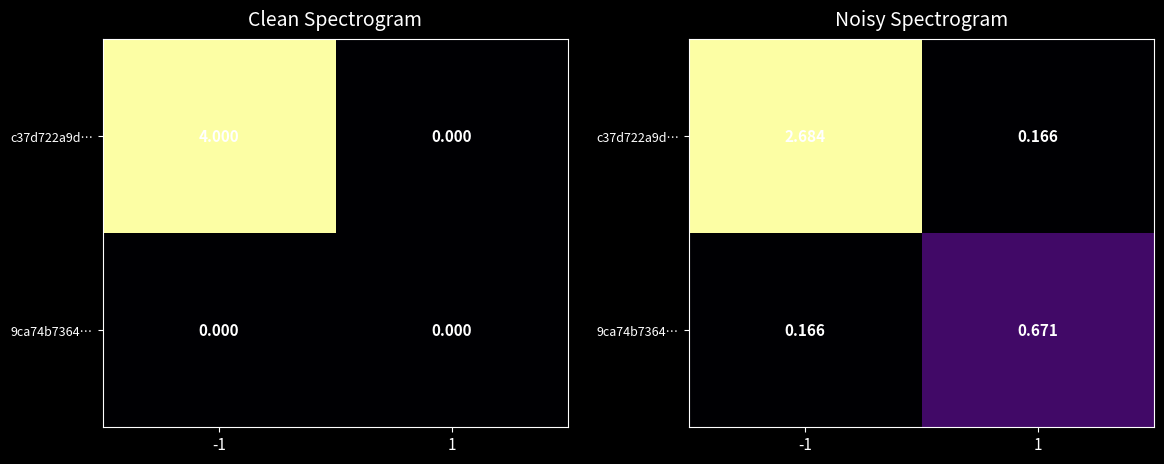

What is the sum of all 9ca74b7364… values?

0.8